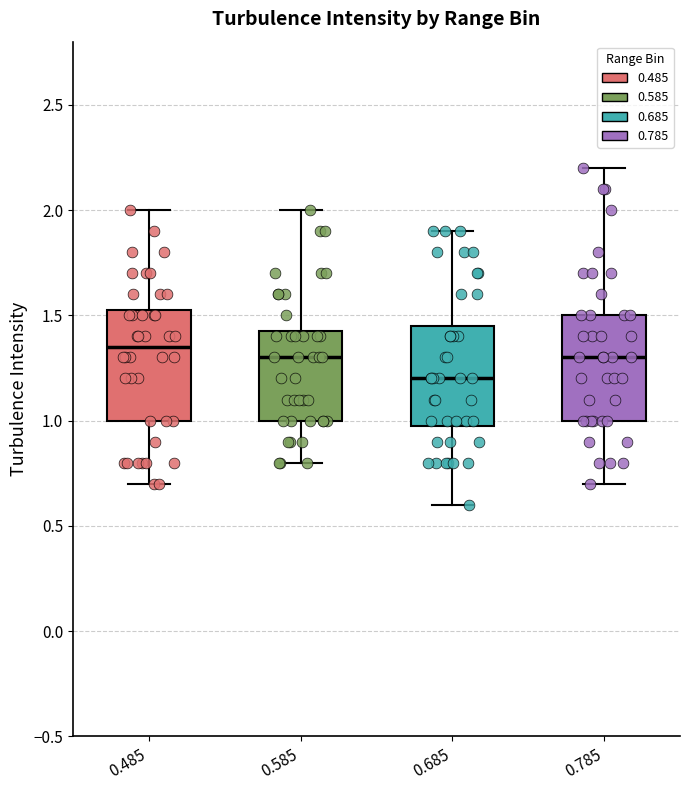

Which box has the highest median line?

0.485